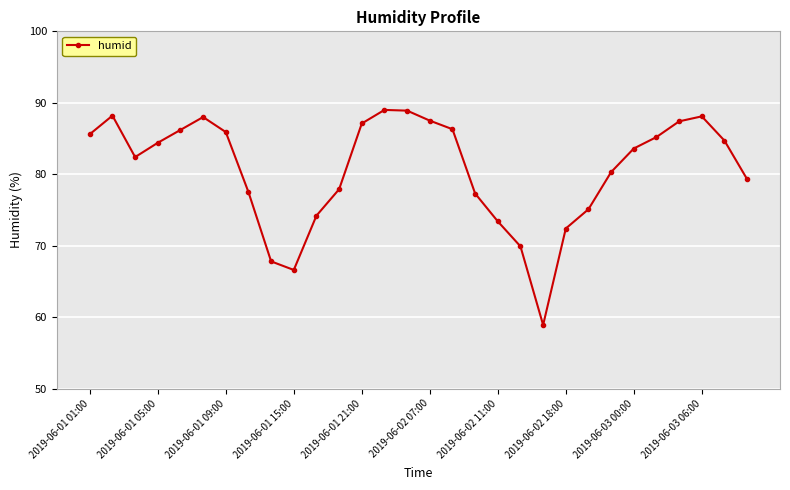

What is the sum of all values?

2419.1